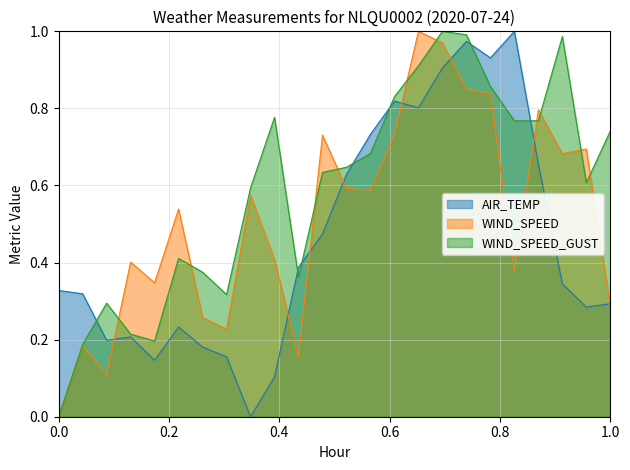

Is the value of WIND_SPEED at 06:52 greater than the value of WIND_SPEED_GUST at 12:52?

No